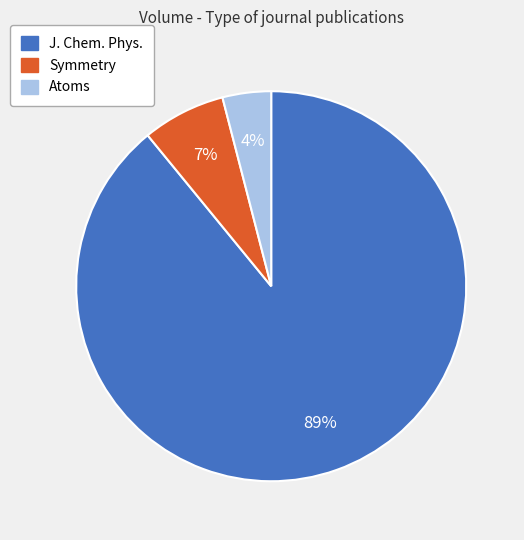

To the nearest percent, what is the difference between the largest and smallest slice percentages?

85%